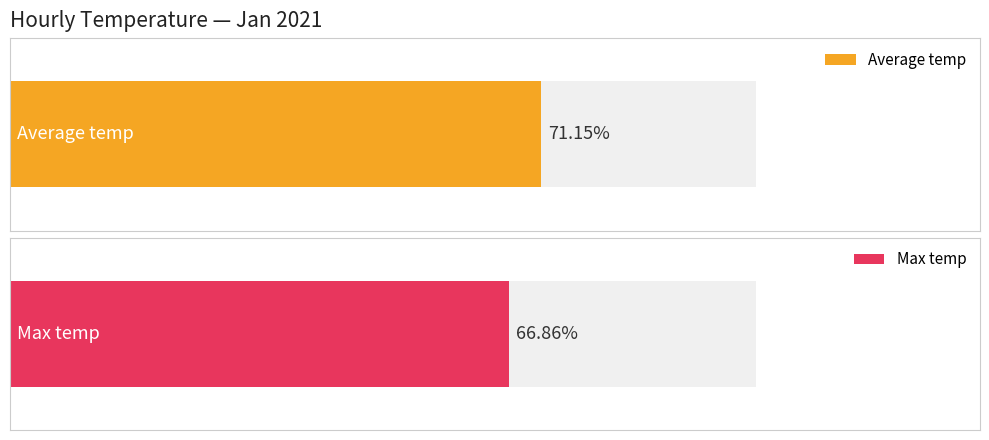

Are the bars grouped side by side (vs. stacked)?

Yes